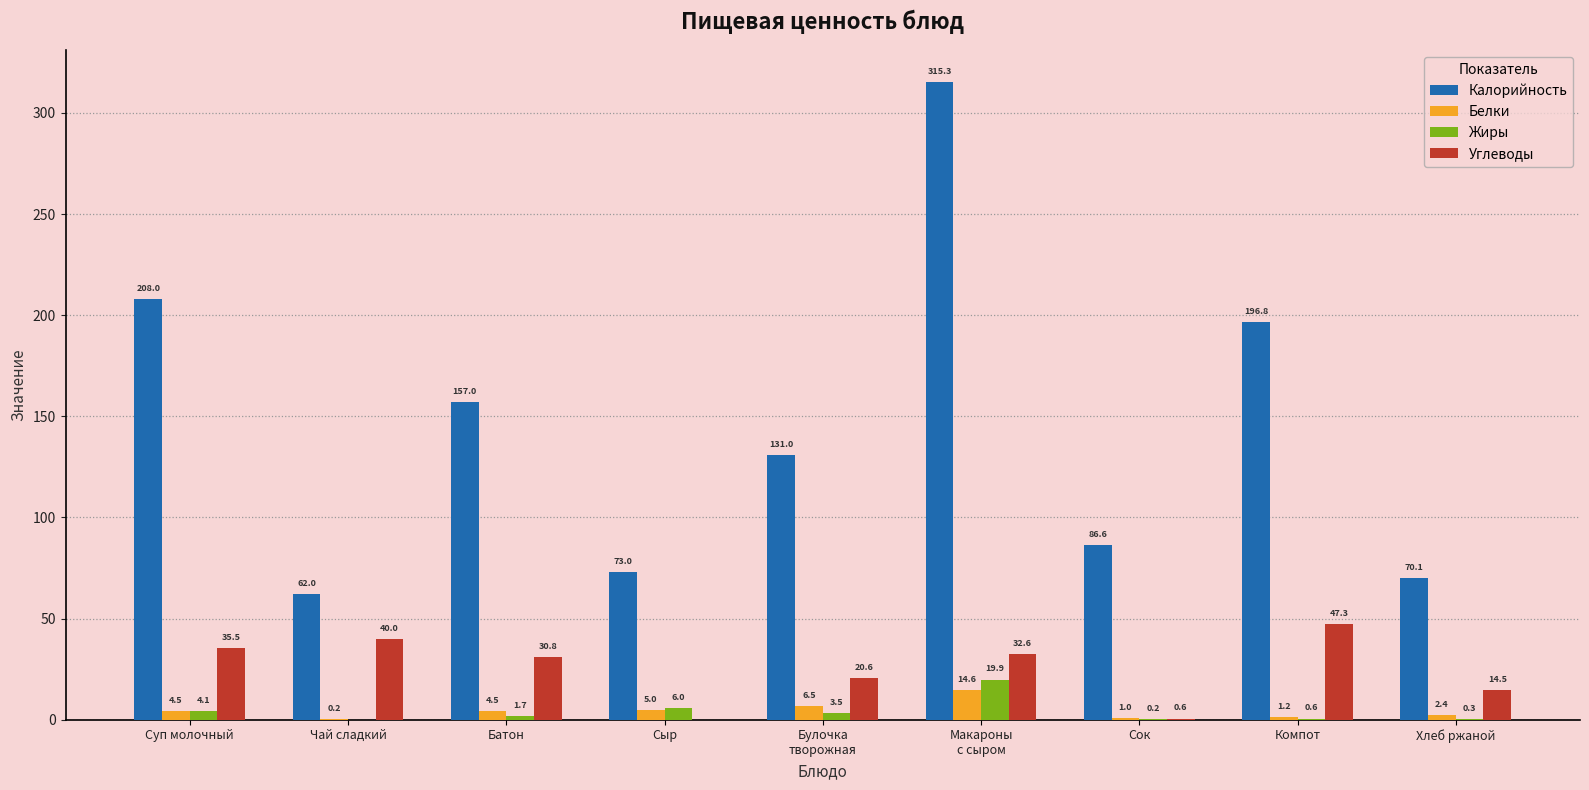

What is the total value across all series at Хлеб ржаной?

87.3